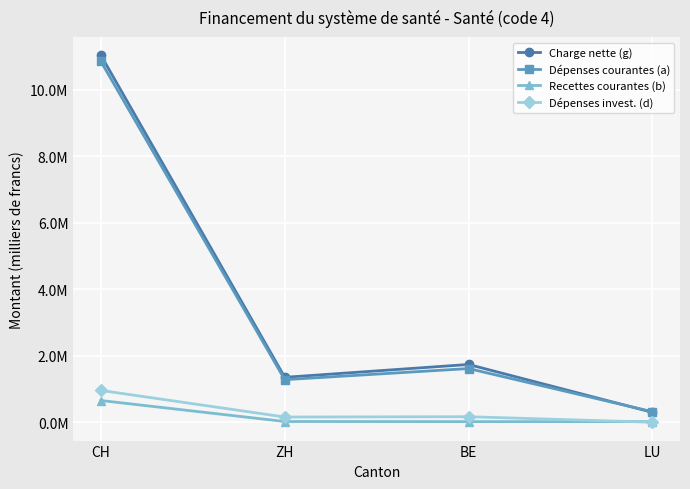

Which category has the lowest value in the Charge nette (g) series?

LU